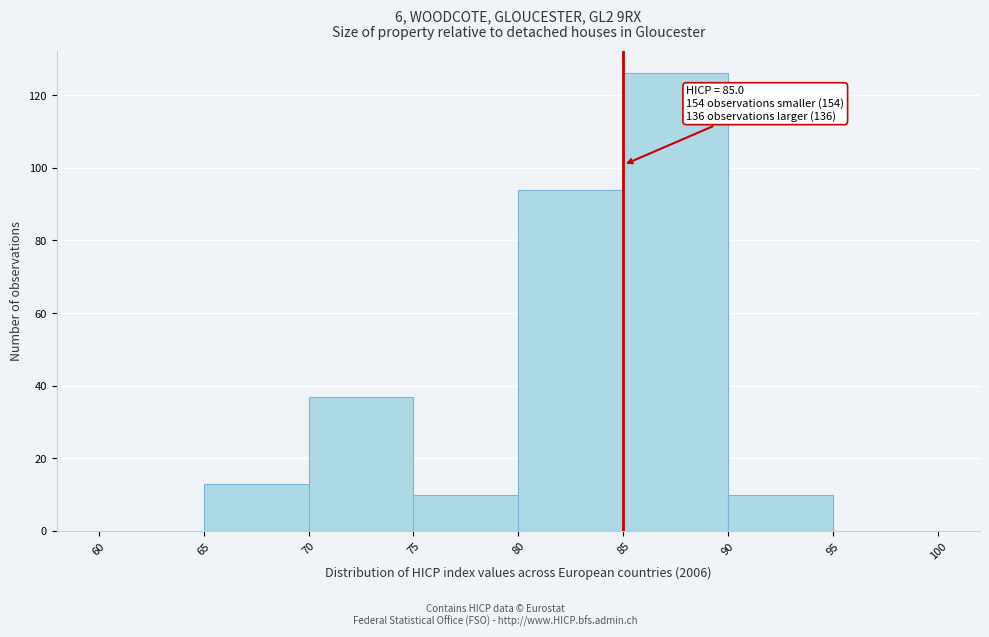

Over which range of the x-axis is the bar tallest?

85 to 90